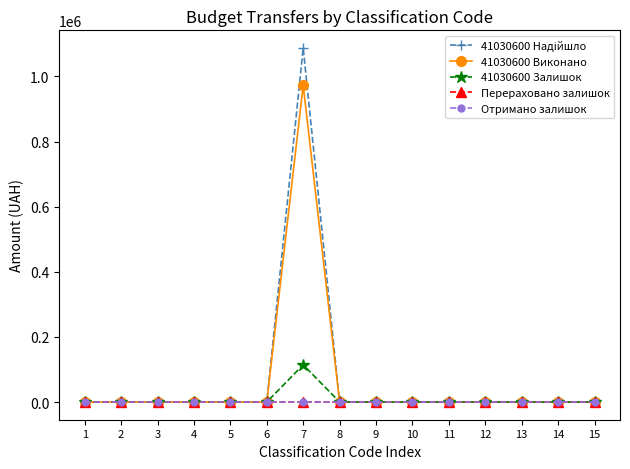

Is this an area chart (filled region under the line)?

No